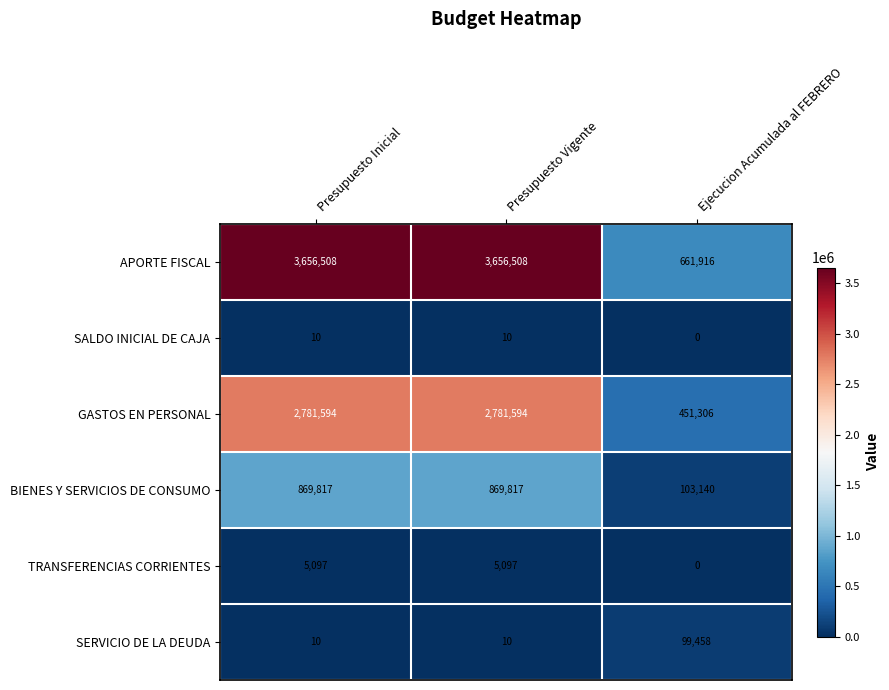

Reading left to right, extract all data points from this chart.

APORTE FISCAL: Presupuesto Inicial=3656508	Presupuesto Vigente=3656508	Ejecucion Acumulada al FEBRERO=661916
SALDO INICIAL DE CAJA: Presupuesto Inicial=10	Presupuesto Vigente=10	Ejecucion Acumulada al FEBRERO=0
GASTOS EN PERSONAL: Presupuesto Inicial=2781594	Presupuesto Vigente=2781594	Ejecucion Acumulada al FEBRERO=451306
BIENES Y SERVICIOS DE CONSUMO: Presupuesto Inicial=869817	Presupuesto Vigente=869817	Ejecucion Acumulada al FEBRERO=103140
TRANSFERENCIAS CORRIENTES: Presupuesto Inicial=5097	Presupuesto Vigente=5097	Ejecucion Acumulada al FEBRERO=0
SERVICIO DE LA DEUDA: Presupuesto Inicial=10	Presupuesto Vigente=10	Ejecucion Acumulada al FEBRERO=99458